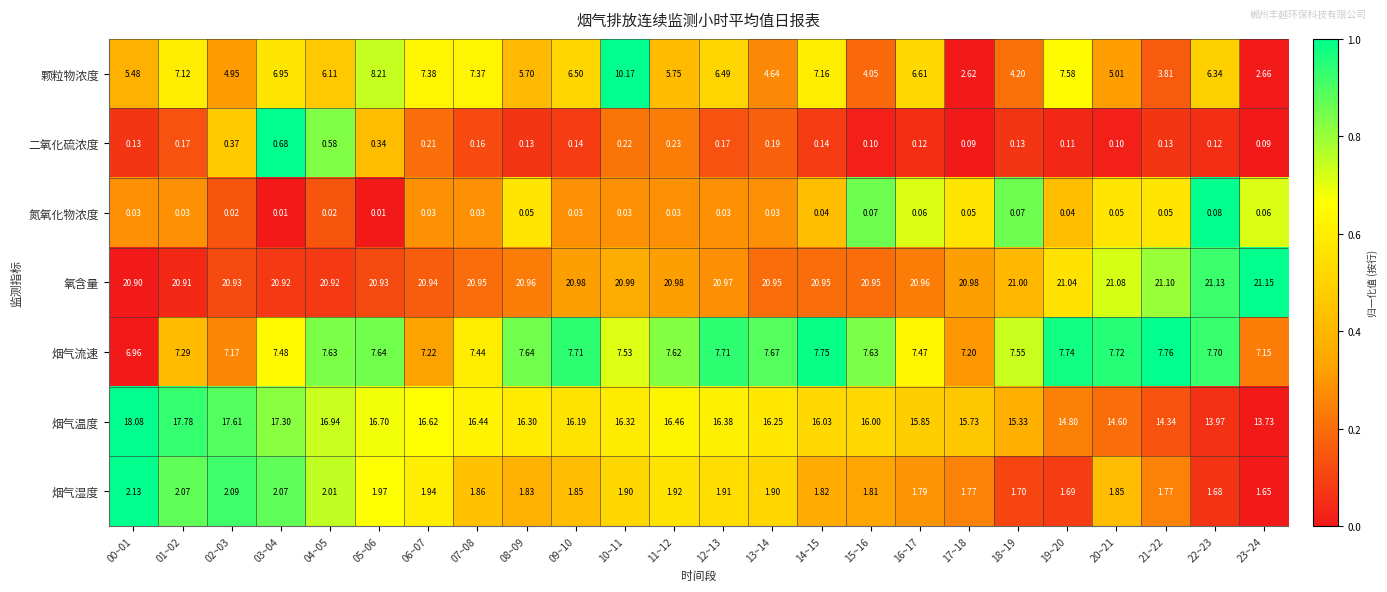

Is the value of 二氧化硫浓度 at 01~02 greater than the value of 烟气流速 at 00~01?

No